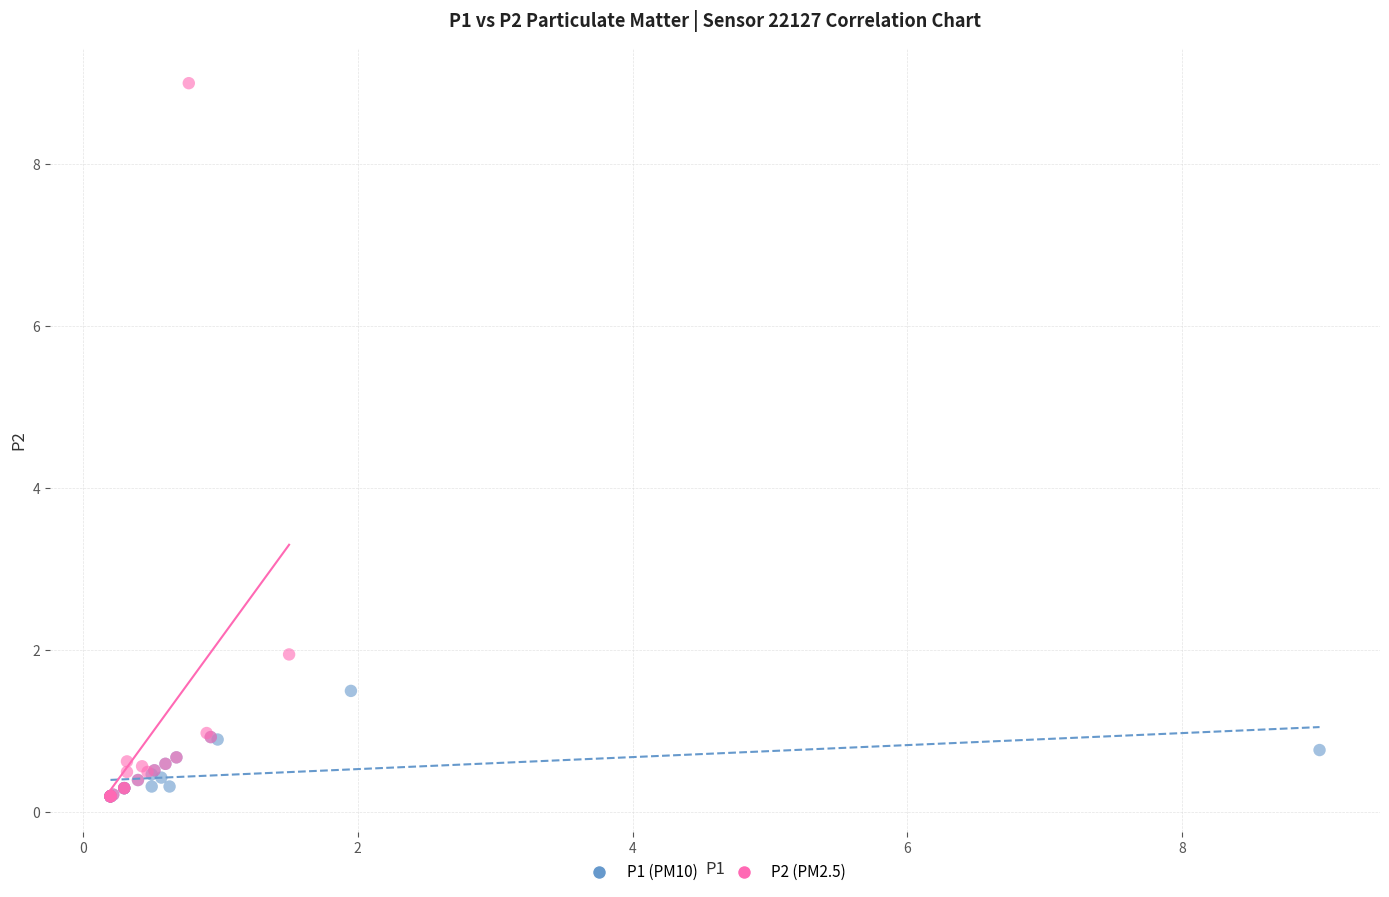

Which series reaches the maximum Y coordinate?

P2 (PM2.5)